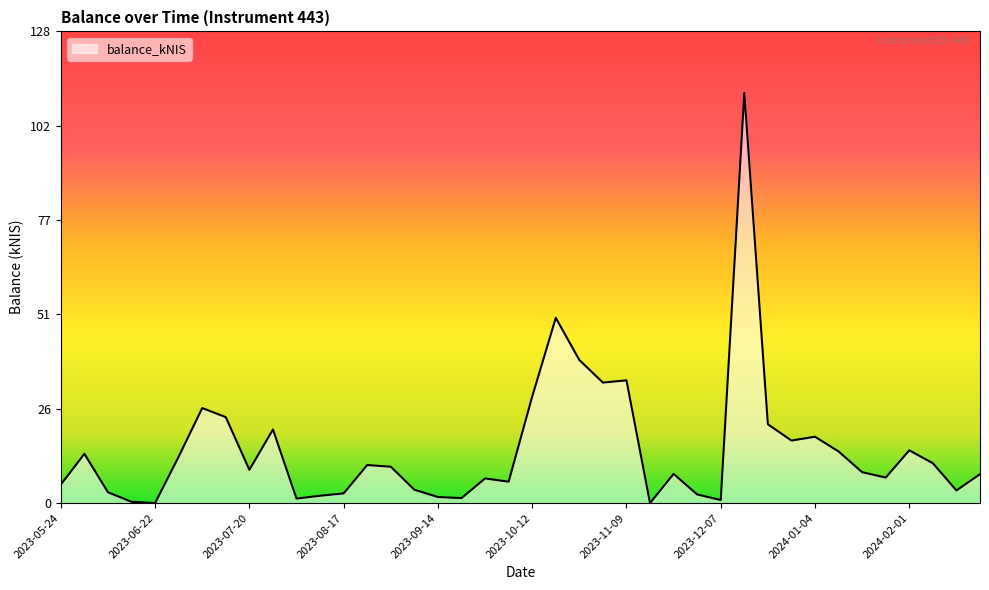

What is the maximum value shown in the chart?

111.4